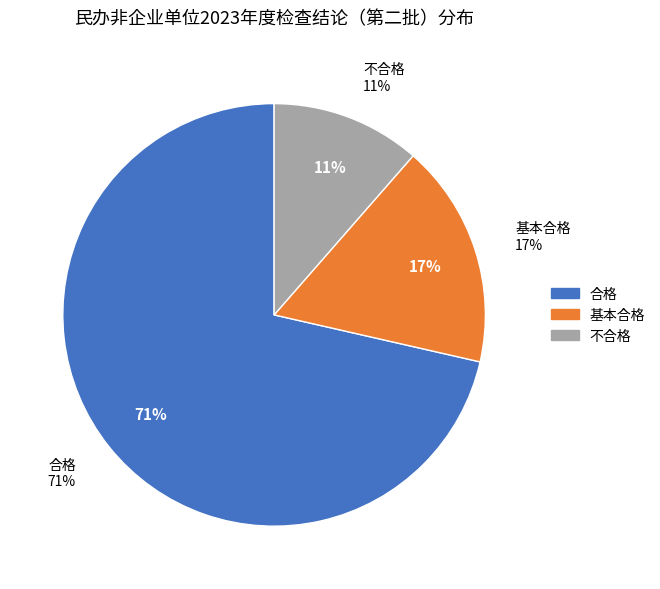

Which category accounts for the majority?

合格